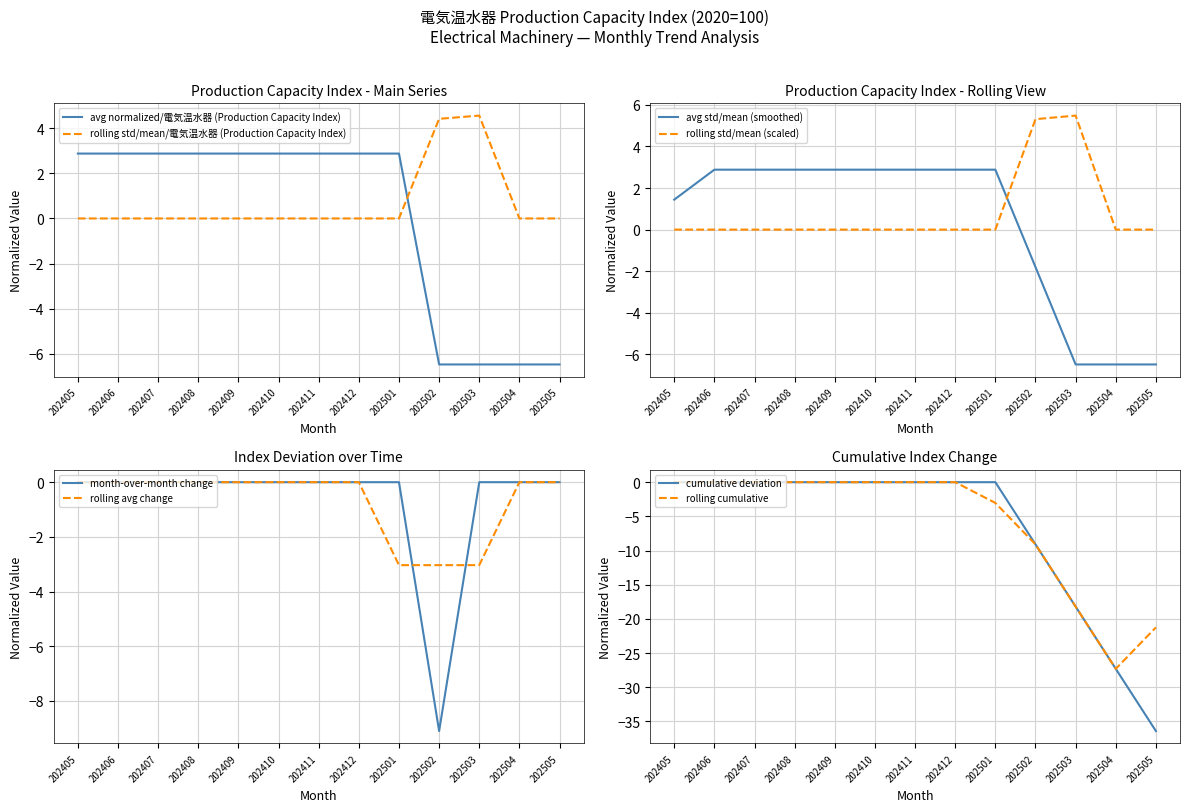

True or false: the data has more than 0 interior local peaks.

False